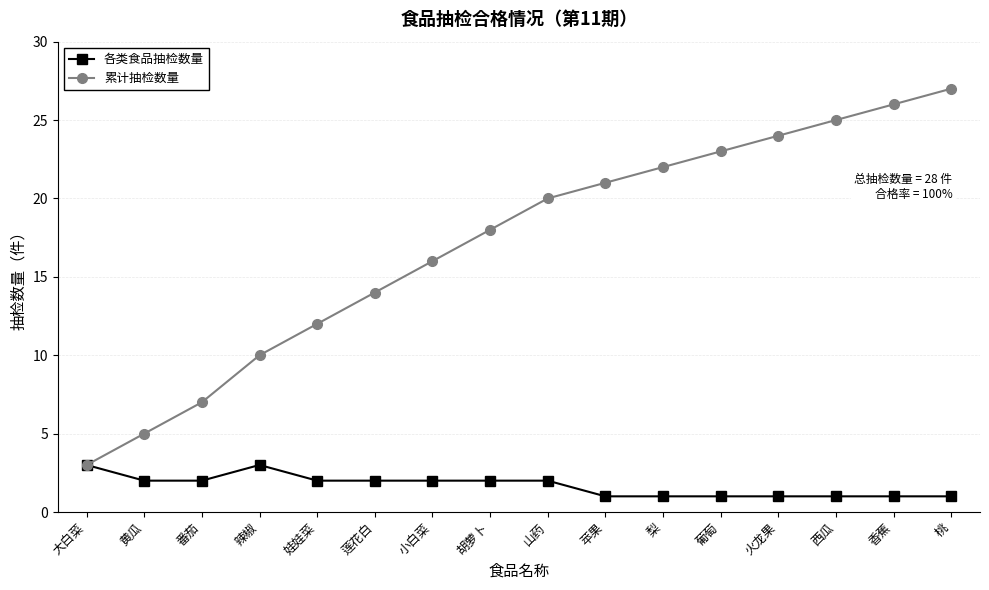

Which series has the largest total across all categories?

累计抽检数量